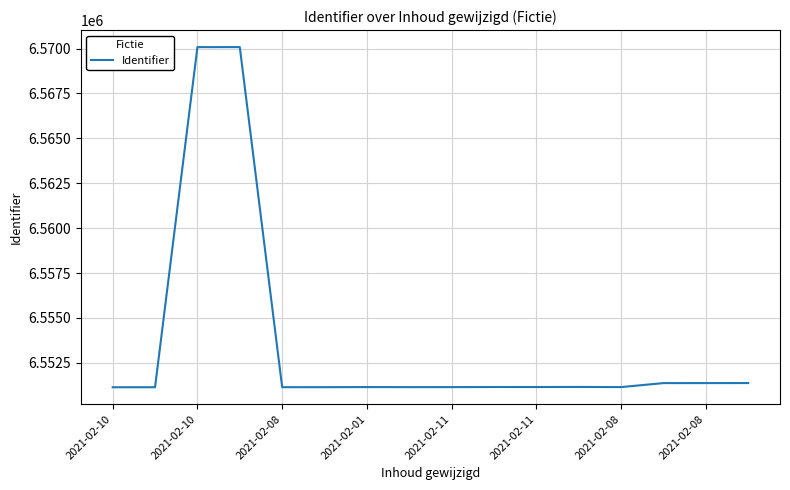

What is the minimum value shown in the chart?

6551143